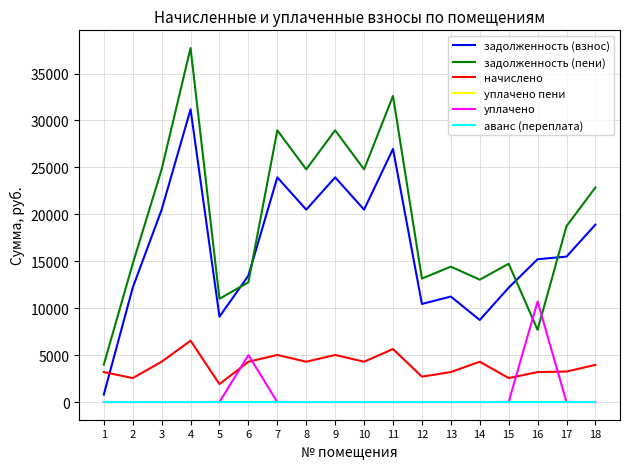

What is the spread (max minus min) of values at 16?

15213.9